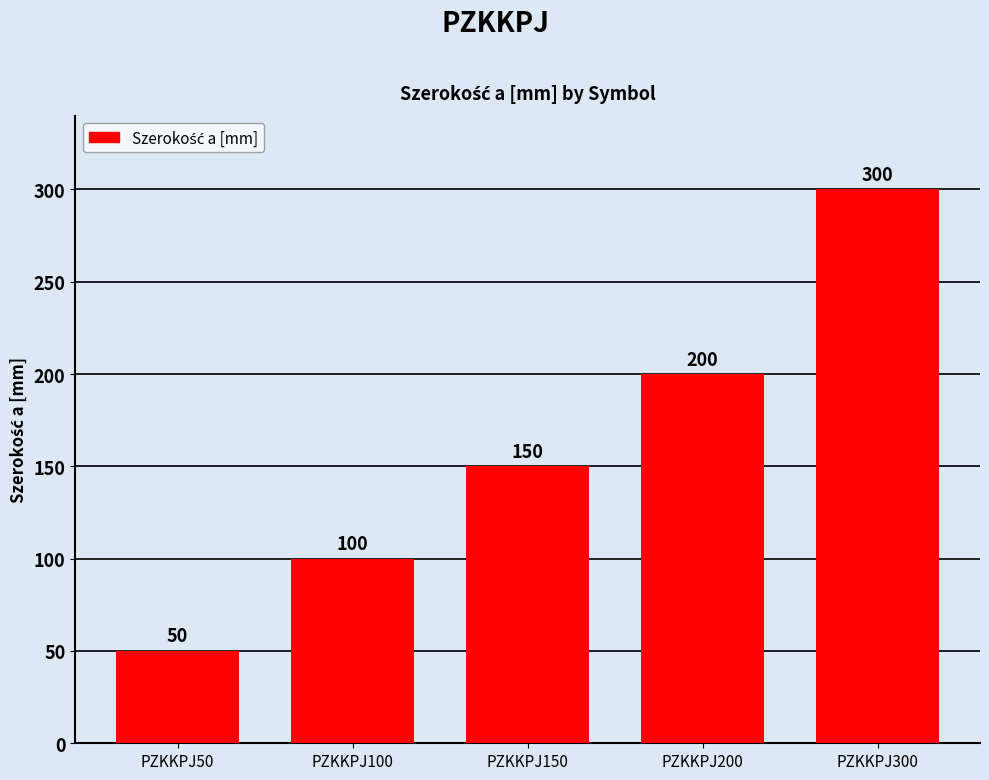

What is the ratio of the value at PZKKPJ50 to the value at PZKKPJ100?

0.5